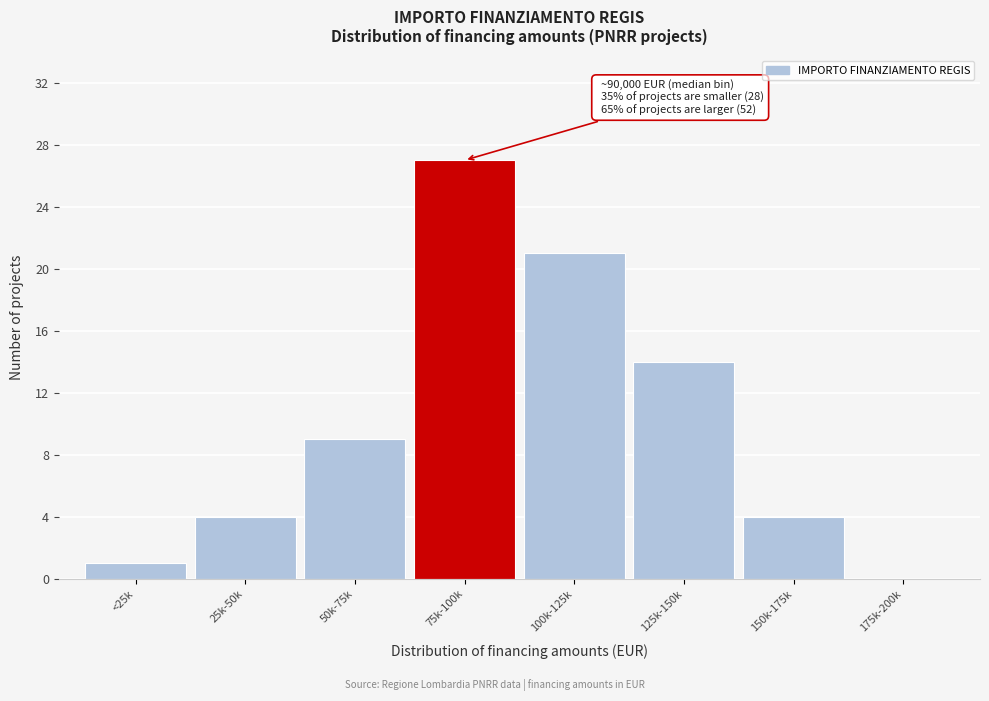

Reading right to left, extract all data points from this chart.

175k-200k=0	150k-175k=4	125k-150k=14	100k-125k=21	75k-100k=27	50k-75k=9	25k-50k=4	<25k=1